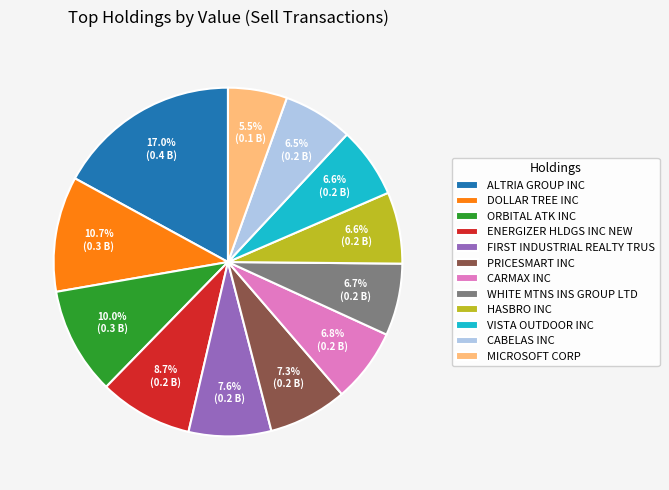

To the nearest percent, what is the combined percentage of HASBRO INC and MICROSOFT CORP?

12%